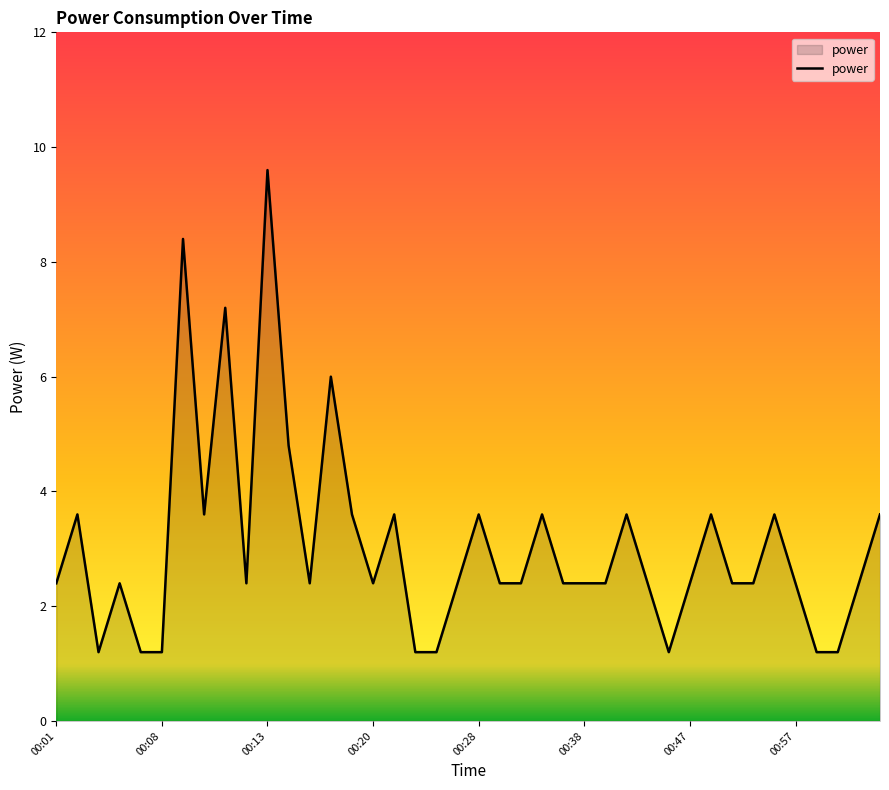

What is the minimum value shown in the chart?

1.2